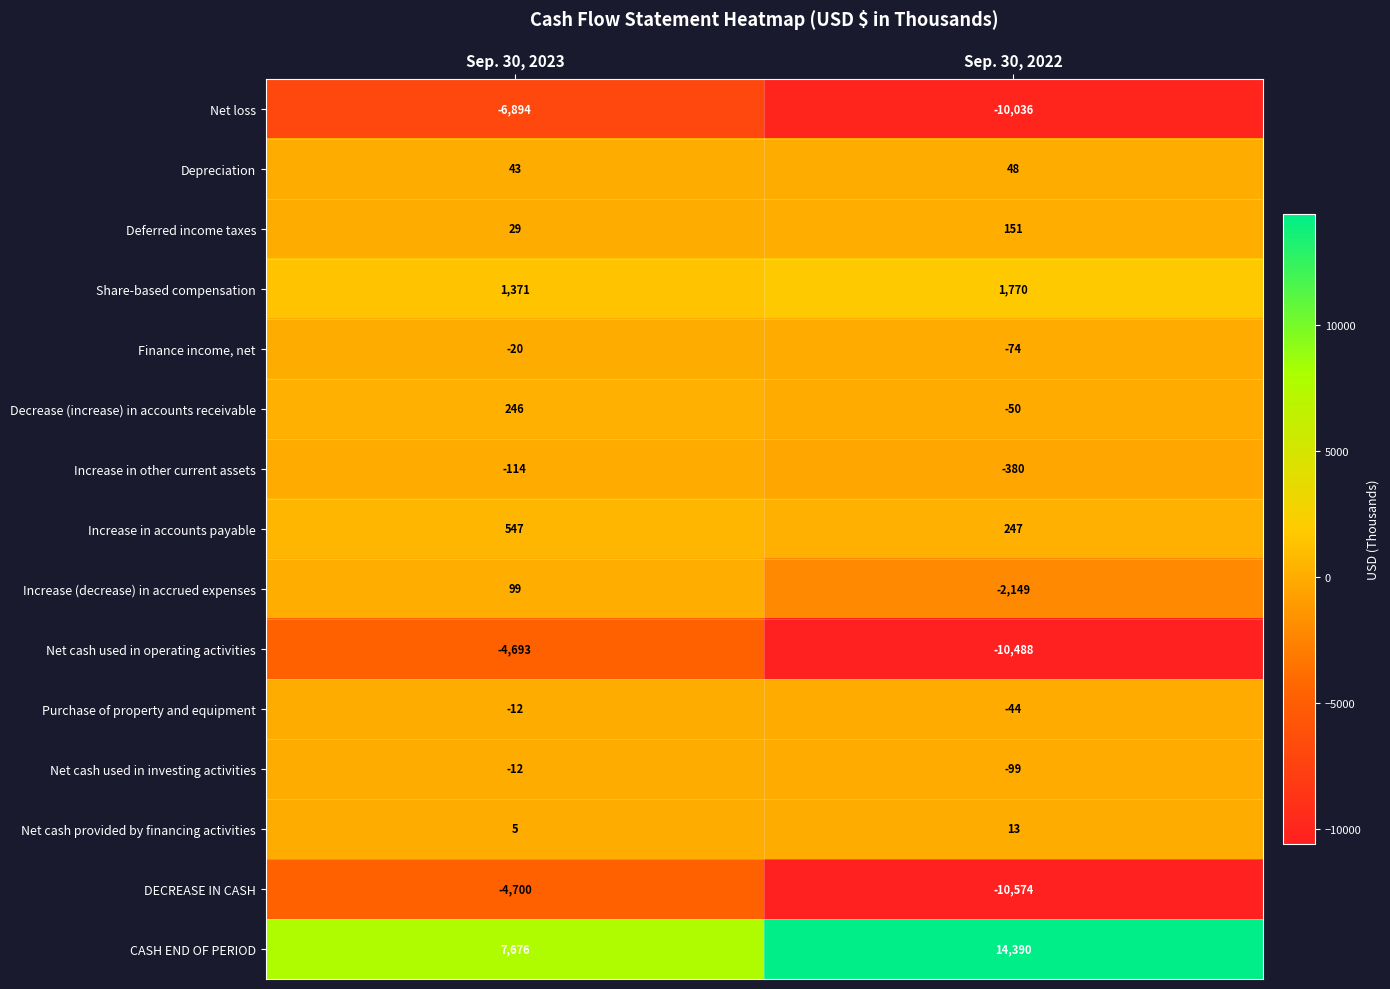

Reading left to right, extract all data points from this chart.

Net loss: Sep. 30, 2023=-6894	Sep. 30, 2022=-10036
Depreciation: Sep. 30, 2023=43	Sep. 30, 2022=48
Deferred income taxes: Sep. 30, 2023=29	Sep. 30, 2022=151
Share-based compensation: Sep. 30, 2023=1371	Sep. 30, 2022=1770
Finance income, net: Sep. 30, 2023=-20	Sep. 30, 2022=-74
Decrease (increase) in accounts receivable: Sep. 30, 2023=246	Sep. 30, 2022=-50
Increase in other current assets: Sep. 30, 2023=-114	Sep. 30, 2022=-380
Increase in accounts payable: Sep. 30, 2023=547	Sep. 30, 2022=247
Increase (decrease) in accrued expenses: Sep. 30, 2023=99	Sep. 30, 2022=-2149
Net cash used in operating activities: Sep. 30, 2023=-4693	Sep. 30, 2022=-10488
Purchase of property and equipment: Sep. 30, 2023=-12	Sep. 30, 2022=-44
Net cash used in investing activities: Sep. 30, 2023=-12	Sep. 30, 2022=-99
Net cash provided by financing activities: Sep. 30, 2023=5	Sep. 30, 2022=13
DECREASE IN CASH: Sep. 30, 2023=-4700	Sep. 30, 2022=-10574
CASH END OF PERIOD: Sep. 30, 2023=7676	Sep. 30, 2022=14390